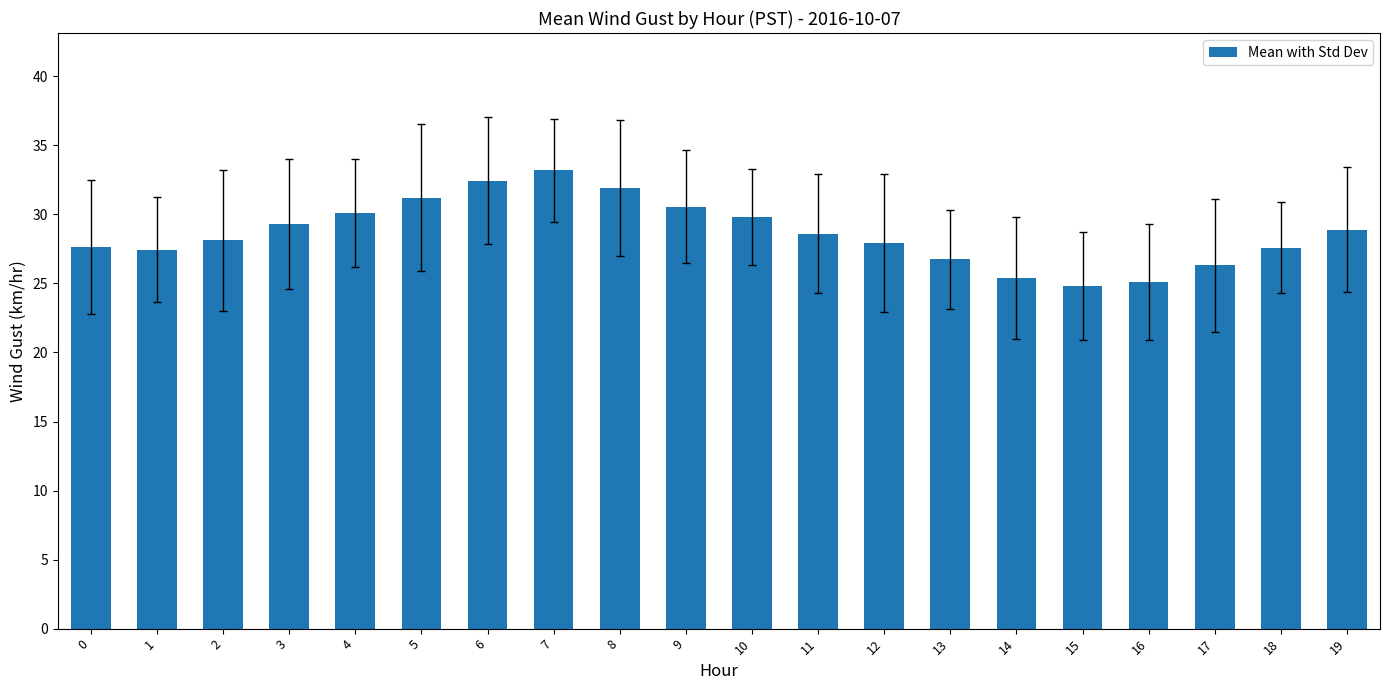

What is the value of the 6th bar from the left?

31.2